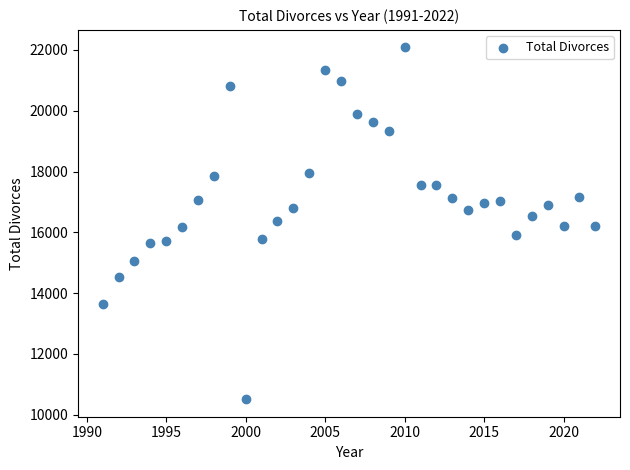

What is the range of X values (max minus min)?

31